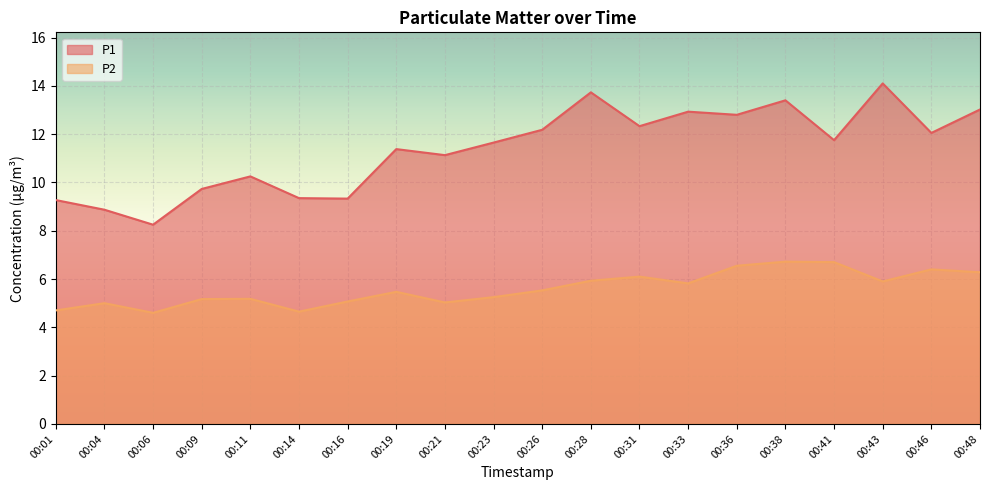

At which category is the sum across all series the highest?

00:38